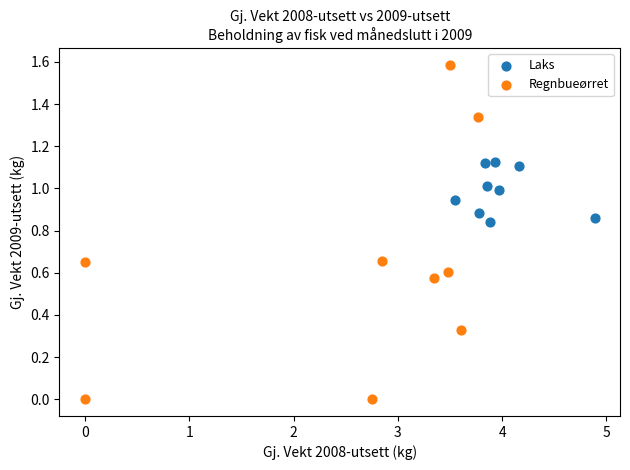

Which series has the widest spread of Y values?

Regnbueørret